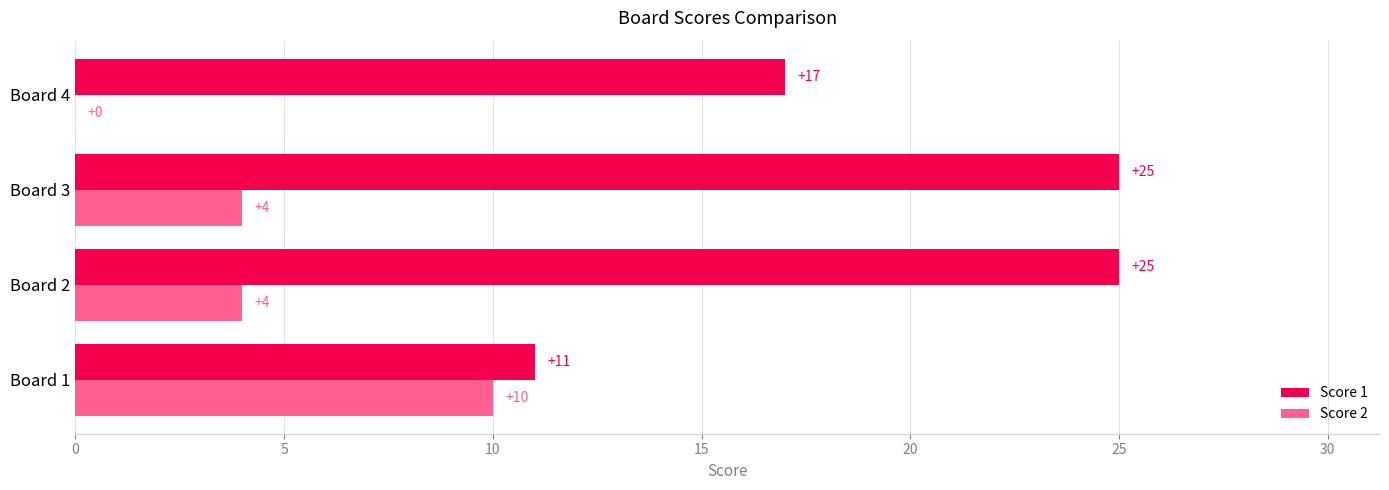

What is the sum of all Score 2 values?

18